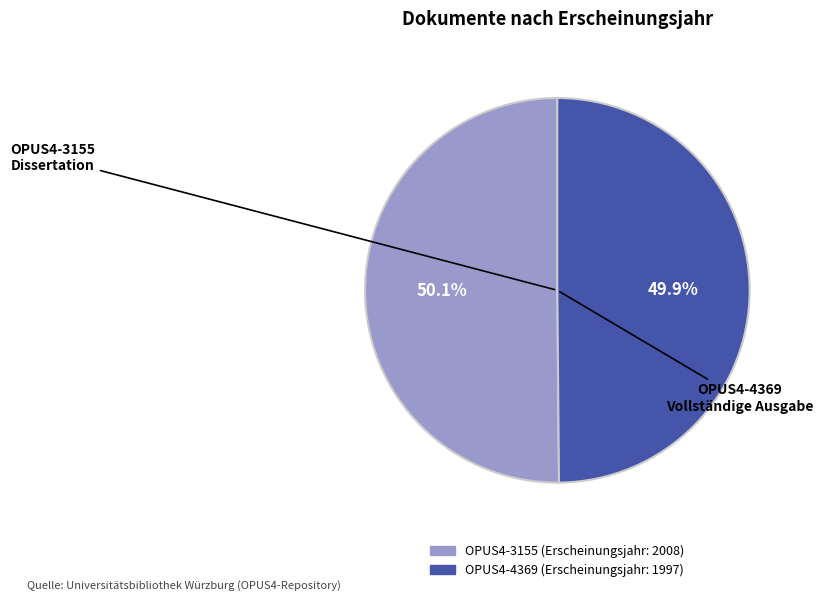

Does any single category account for the majority?

Yes